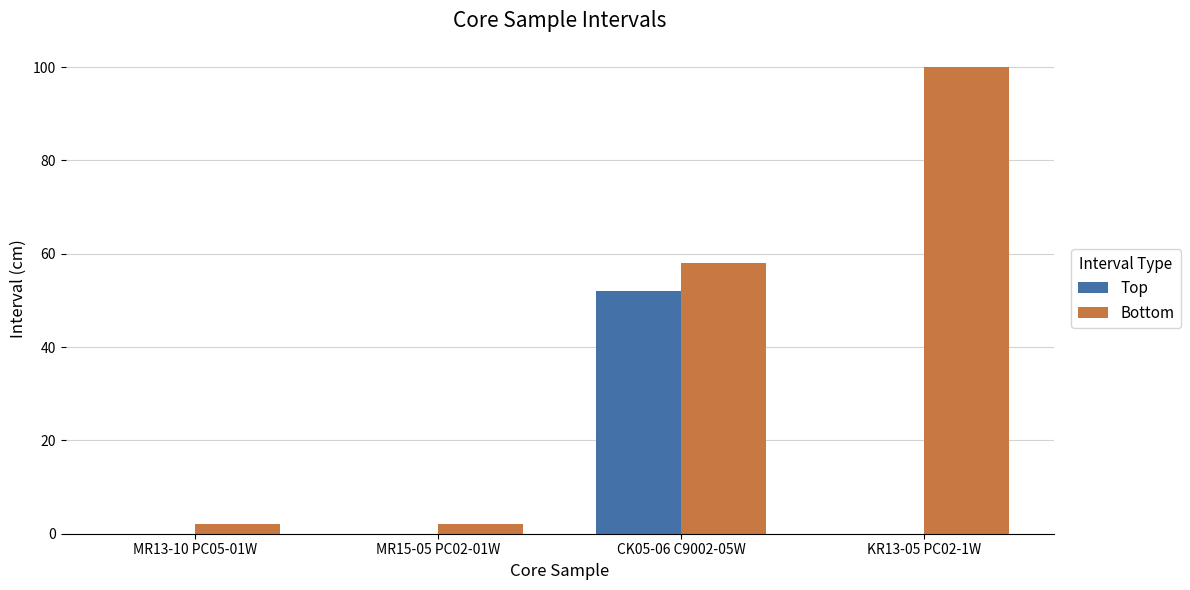

The value of Top at MR13-10 PC05-01W is 0. True or false?

True